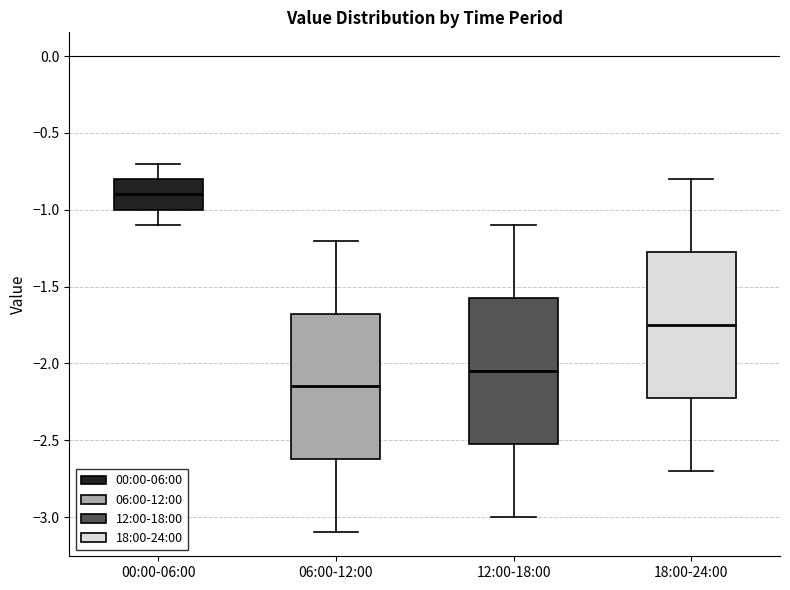

Reading left to right, transcribe this box plot: for each box, give where its median line is, the range the box spans, and where its two whiskers end, as read against the y-axis. The values are not printed on the chart, so give them approximately, as read against the axis.

00:00-06:00: median -0.90, box -1.00 to -0.80, whiskers -1.10 to -0.70
06:00-12:00: median -2.15, box -2.60 to -1.65, whiskers -3.10 to -1.20
12:00-18:00: median -2.05, box -2.50 to -1.55, whiskers -3.00 to -1.10
18:00-24:00: median -1.75, box -2.20 to -1.25, whiskers -2.70 to -0.80